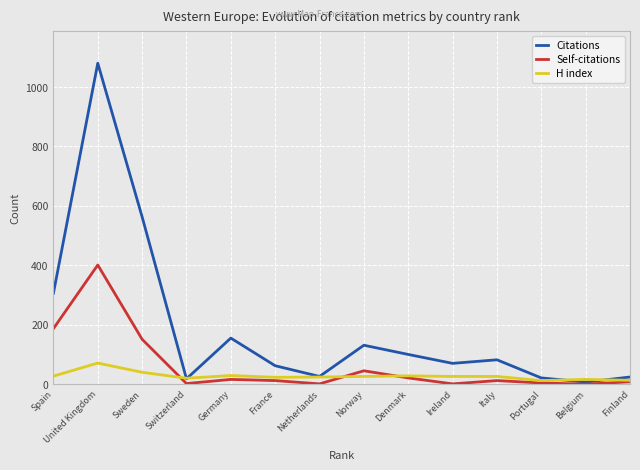

List the series in order of their overall mean, highest first.

Citations, Self-citations, H index